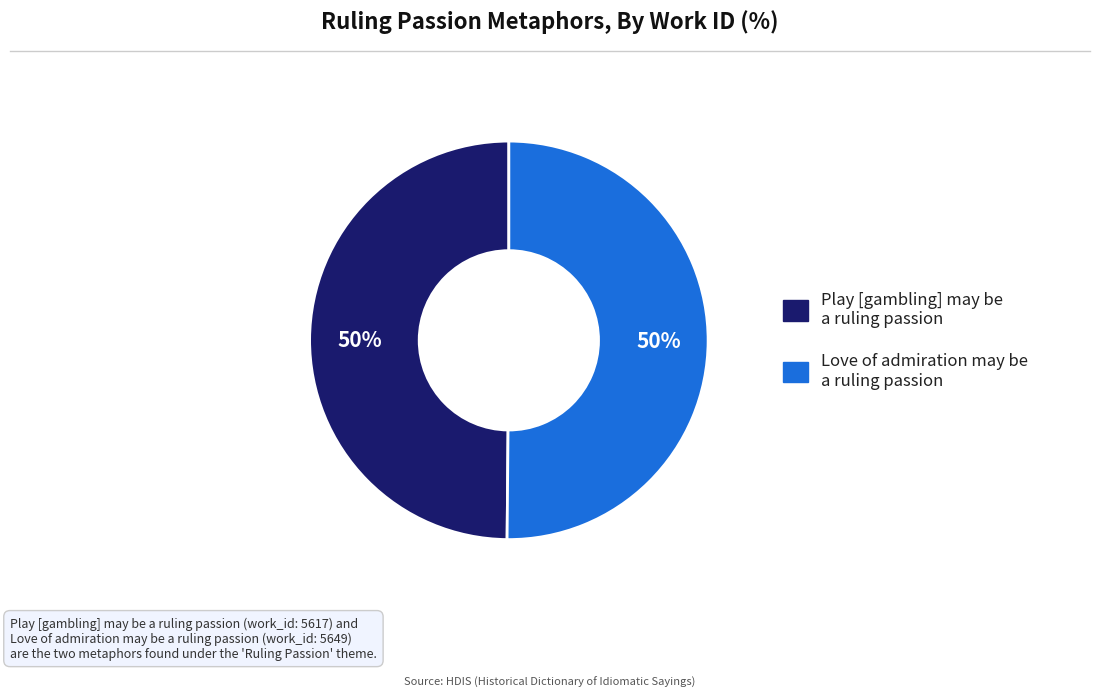

How many slices are in this pie chart?

2